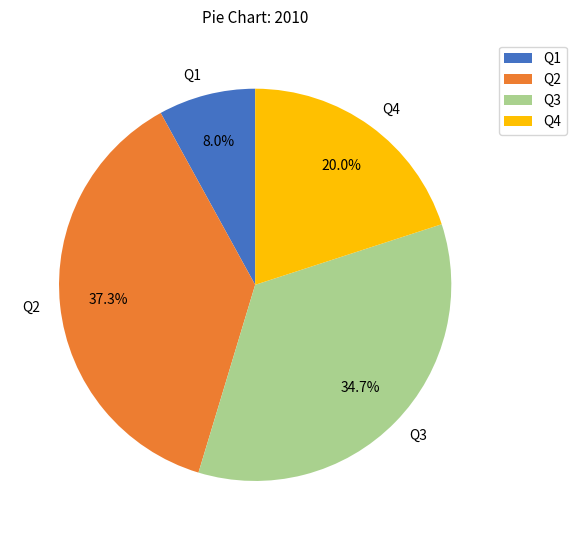

Is Q1 the majority of the pie?

No